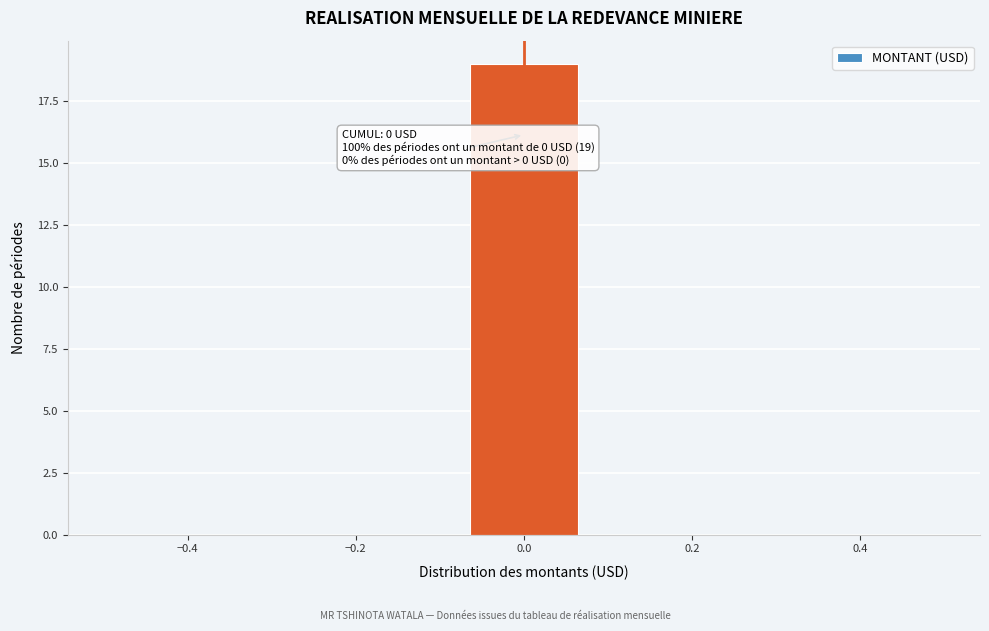

Which range on the x-axis has the tallest bar?

-0.08 to 0.08